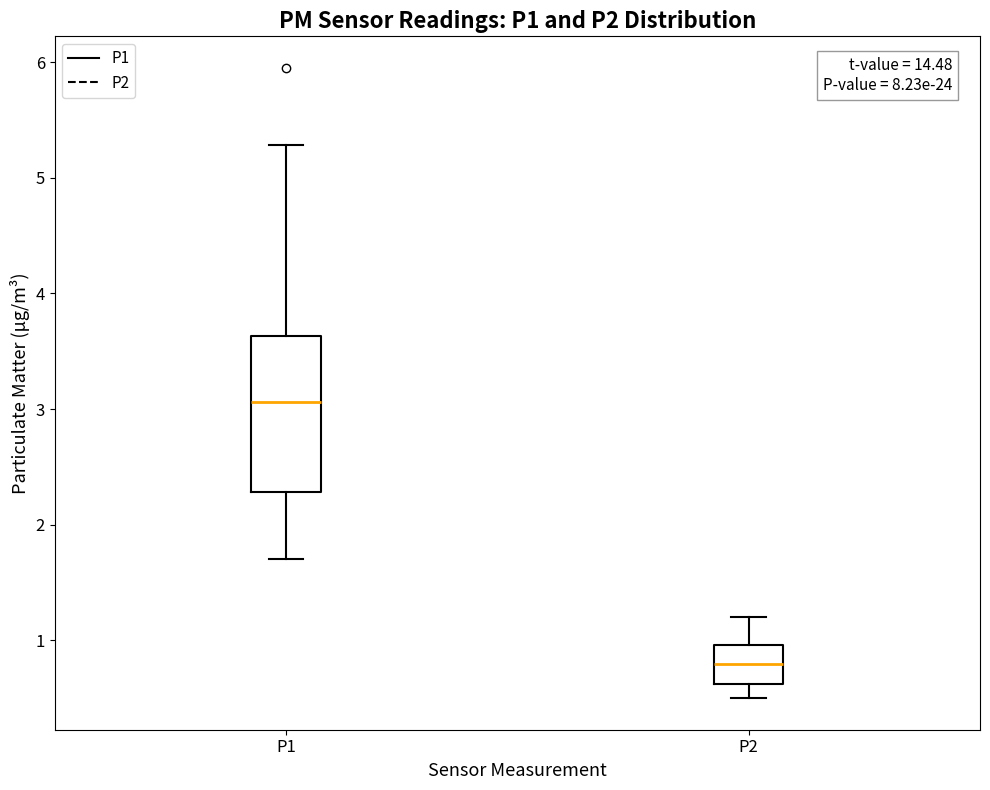

Which box's median line is the highest?

P1